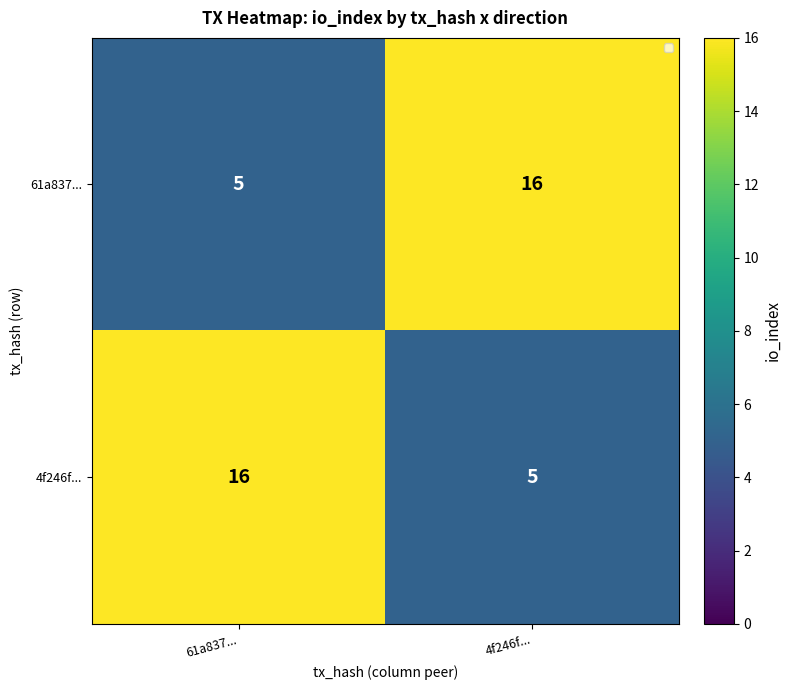

What is the total value across all series at 4f246f...?

21